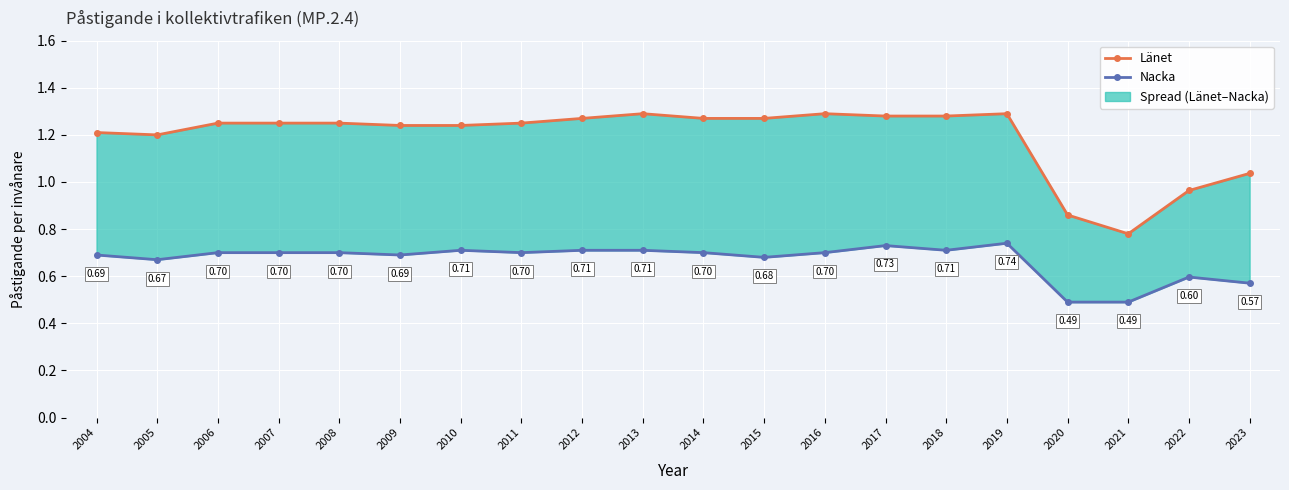

True or false: Länet has more than 0 points higher than both neighbors.

True